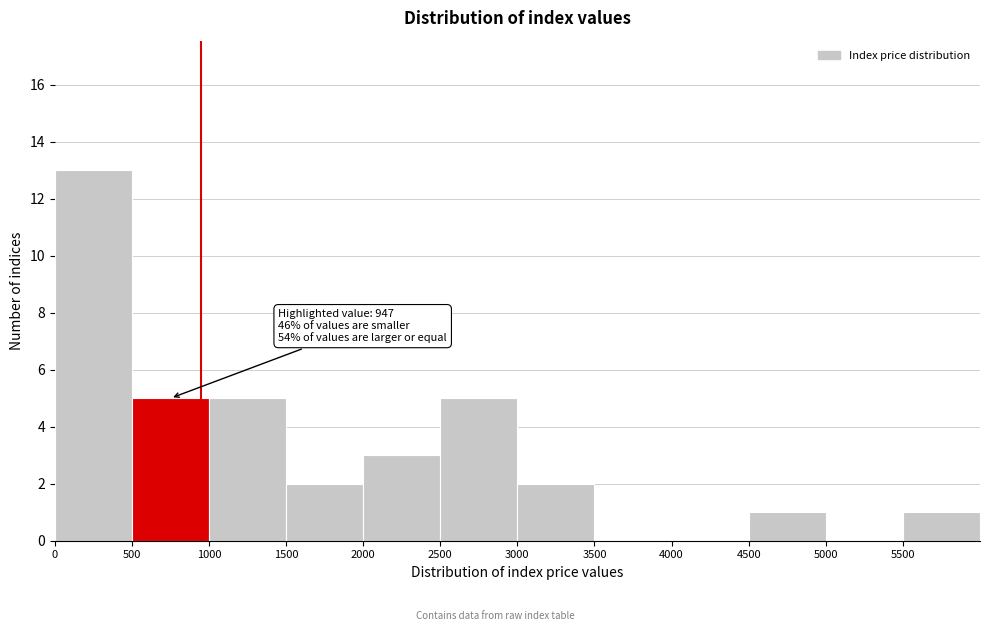

Over which range of the x-axis is the bar tallest?

0 to 500